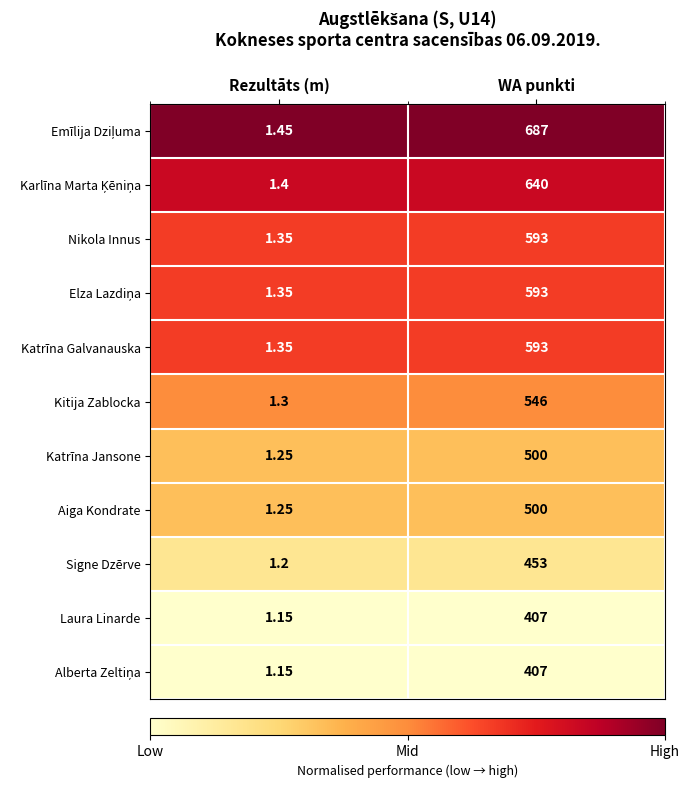

What is the spread (max minus min) of values at Rezultāts (m)?

0.3